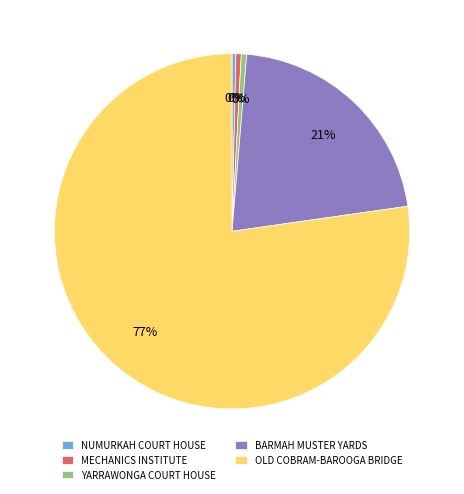

Is it true that BARMAH MUSTER YARDS is 21% of the pie?

True